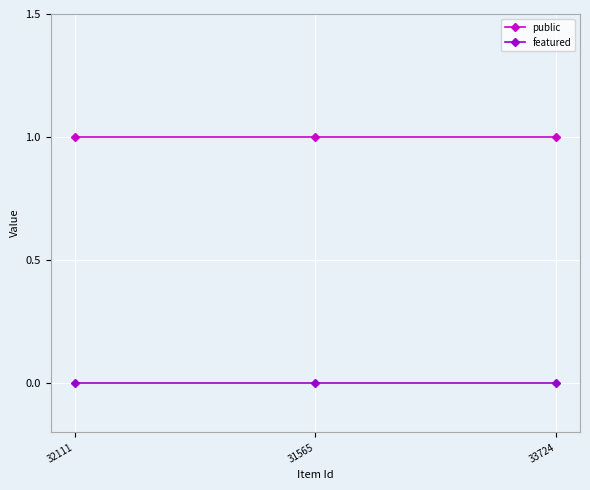

What is the label of the 2nd point from the right?

31565